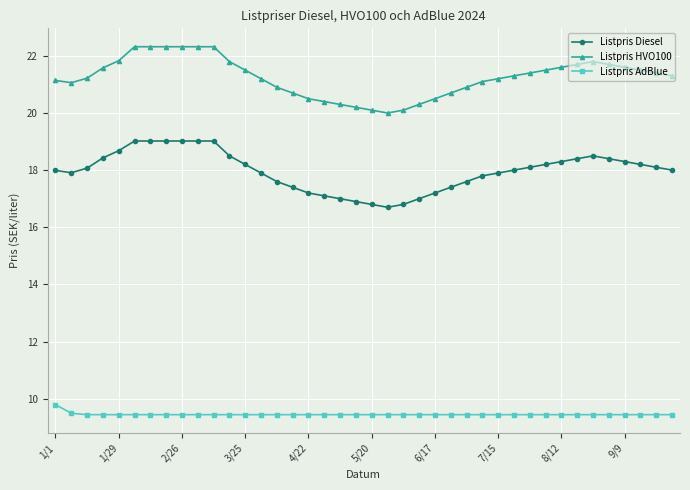

True or false: Listpris HVO100 and Listpris Diesel cross at least once.

False